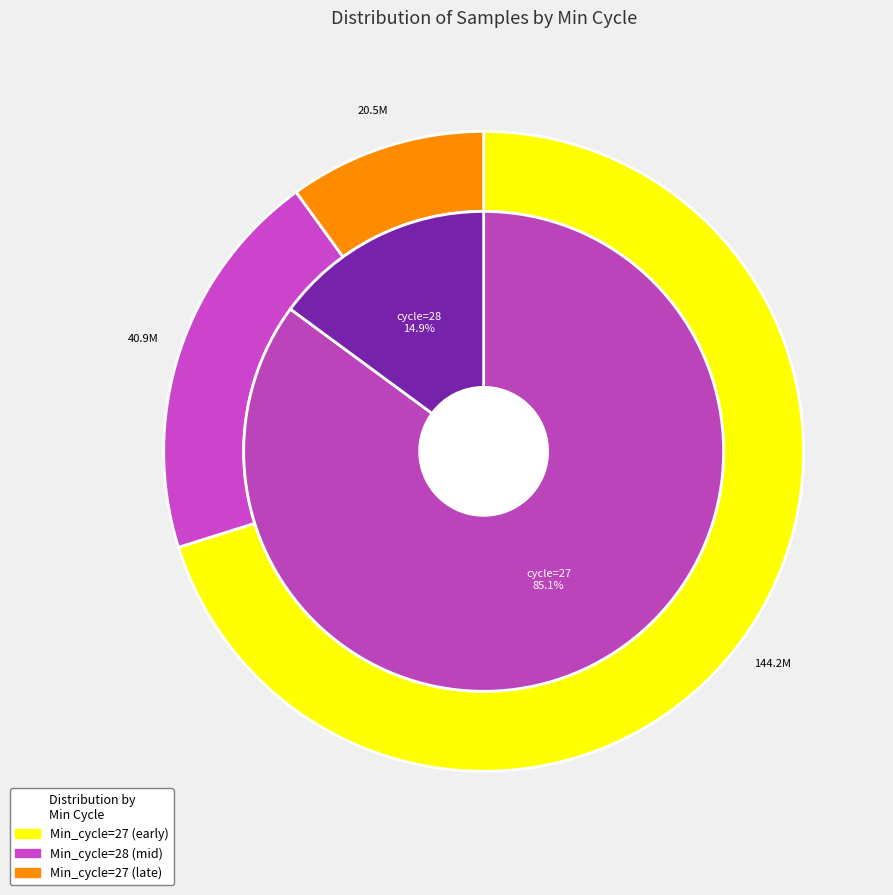

Is 20056 the majority of the pie?

No